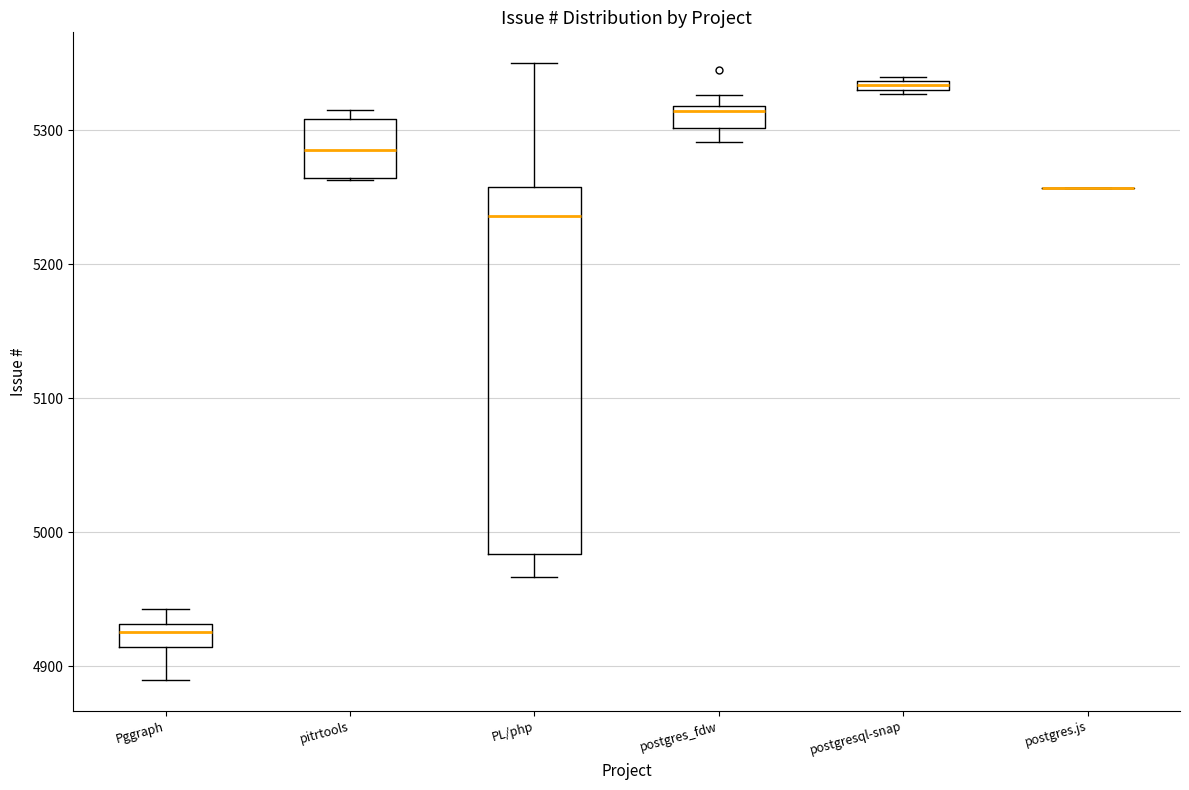

Where is the lower edge of the box for postgresql-snap on the y-axis? The values are not printed on the chart, so give them approximately, as read against the axis.

5330